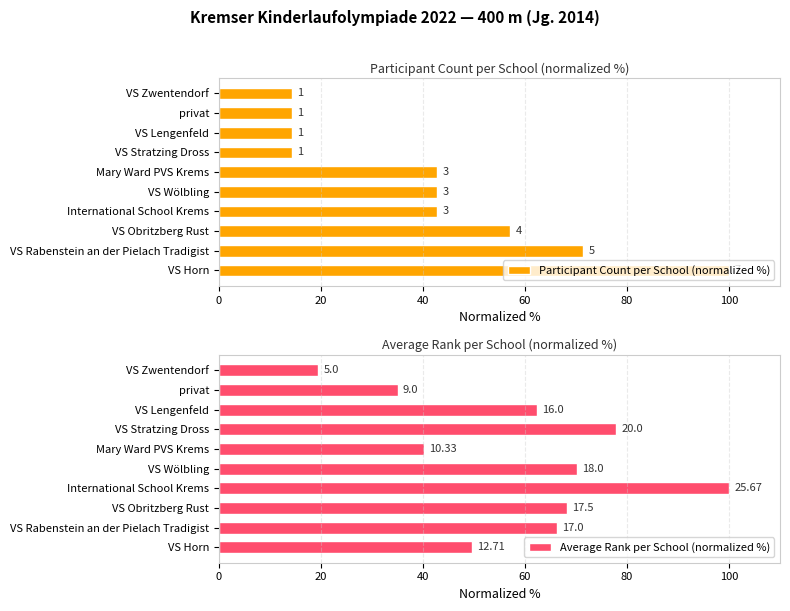

What is the sum of all Average Rank per School (normalized %) values?

589.1